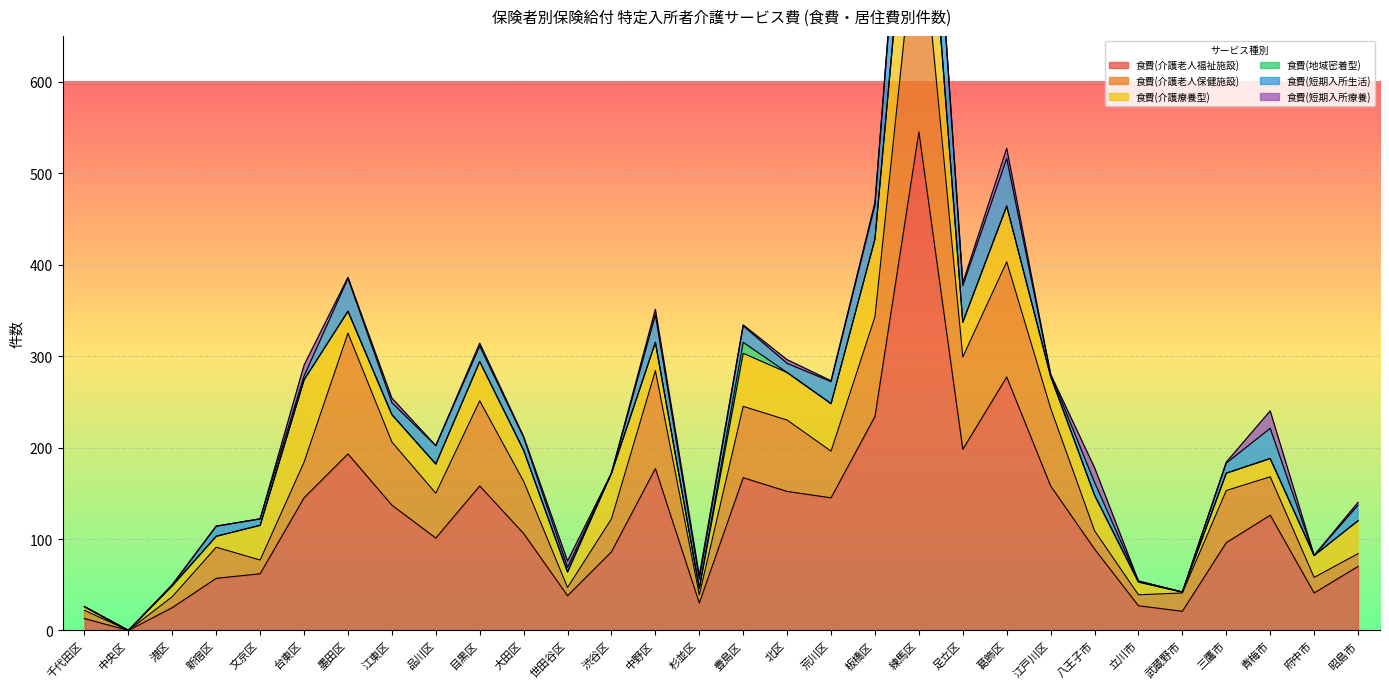

The value of 食費(介護療養型) at 練馬区 is 159. True or false?

True